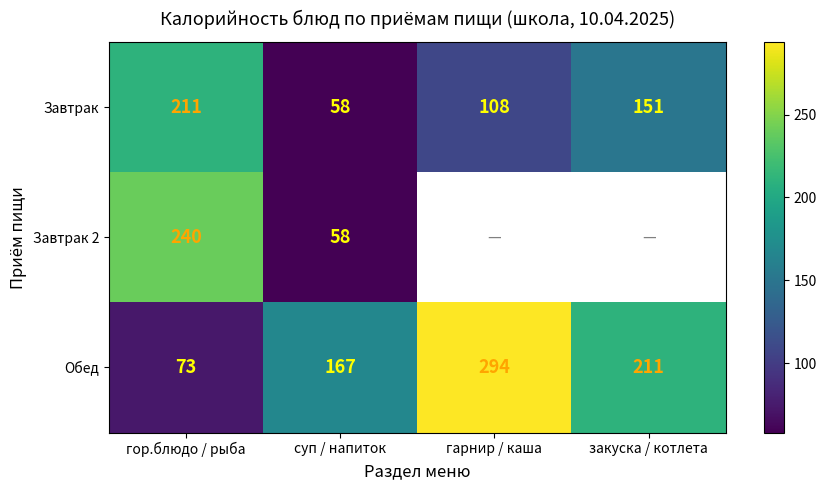

What is the difference between the highest and lowest values at суп / напиток?

109